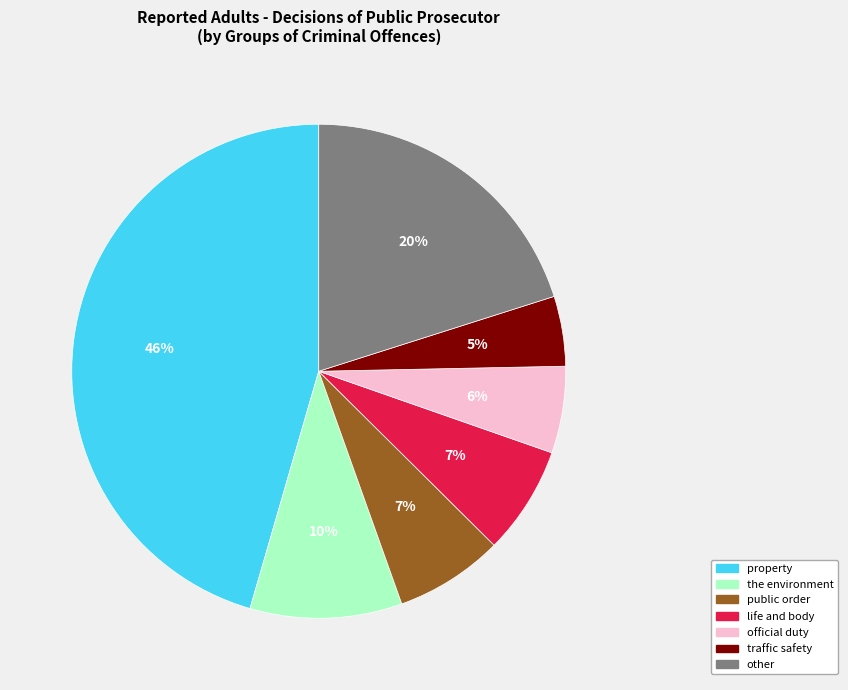

True or false: other accounts for 5% of the total.

False